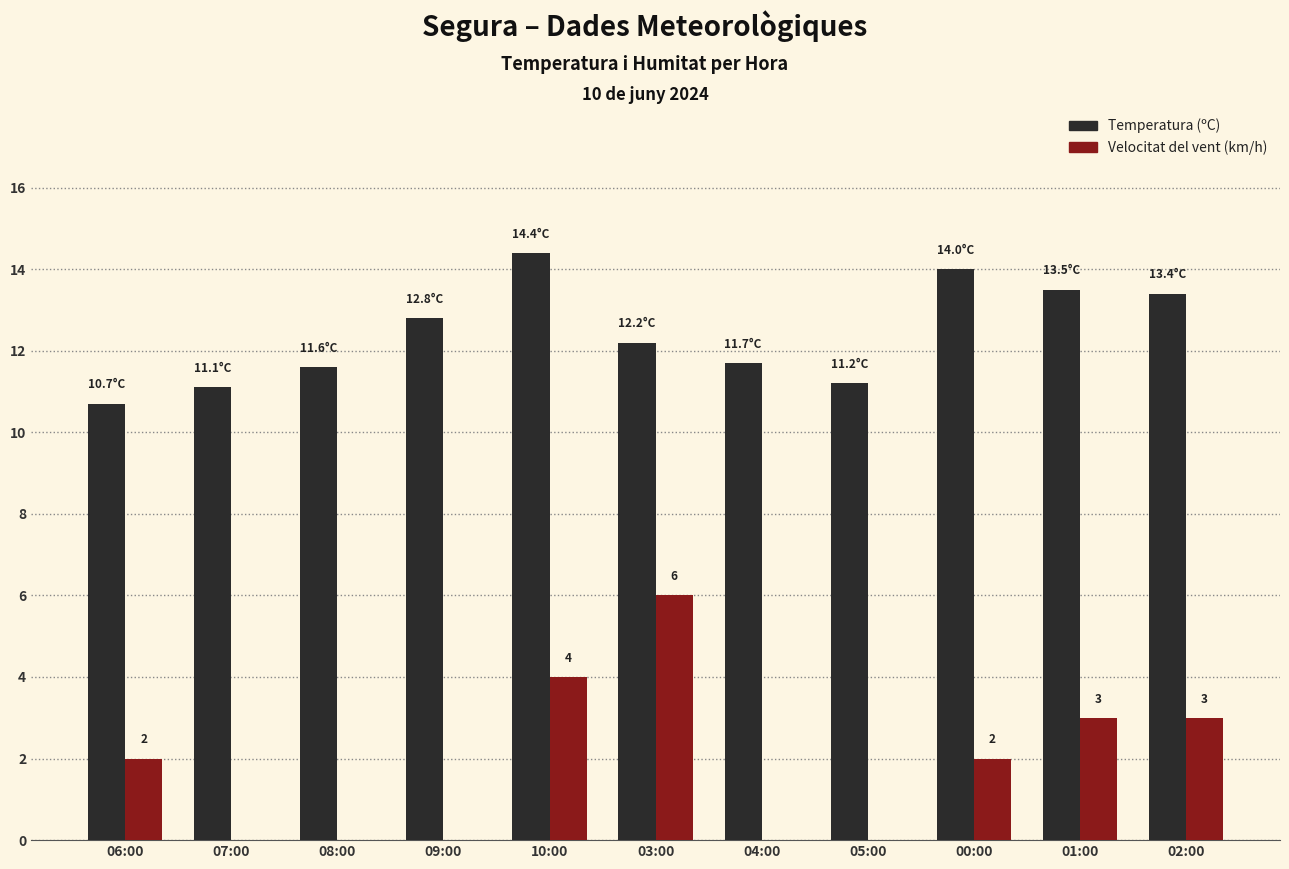

The value of Temperatura (ºC) at 07:00 is 7.5. True or false?

False